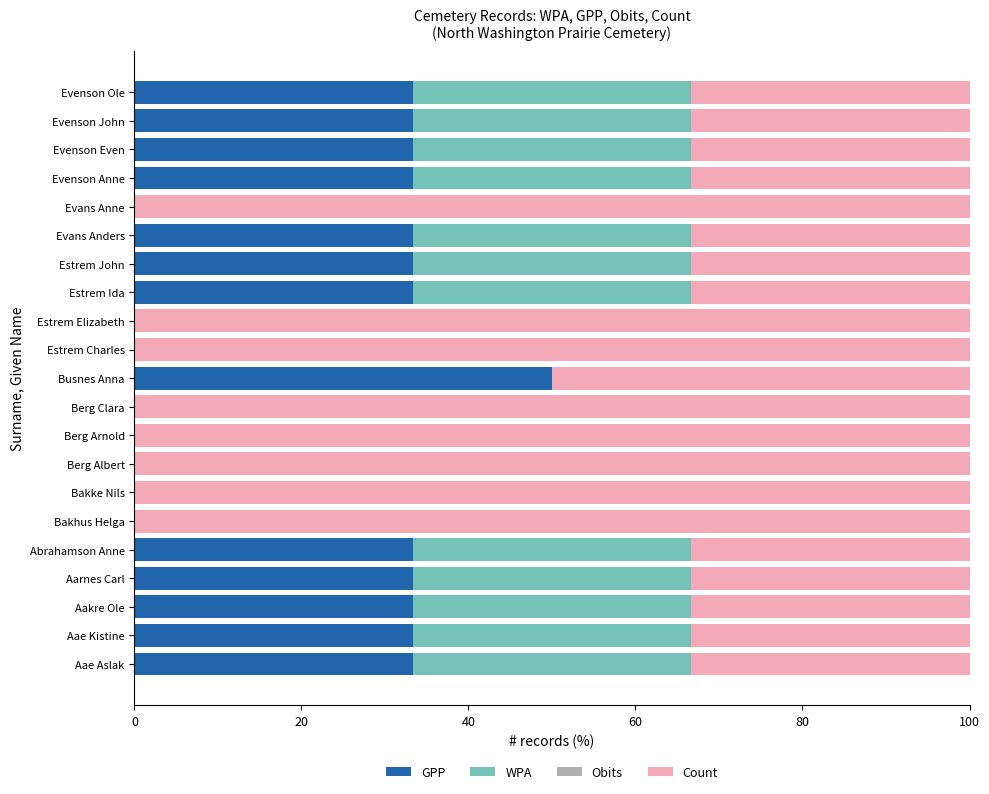

What is the maximum value for GPP?

50.0